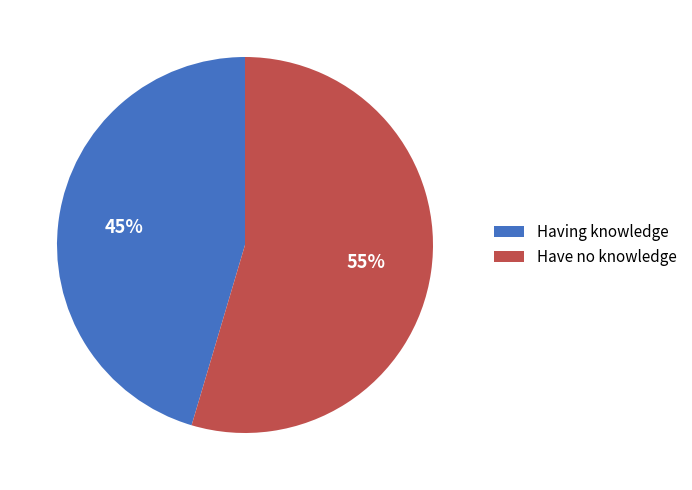

Which slice is the smallest?

Having knowledge